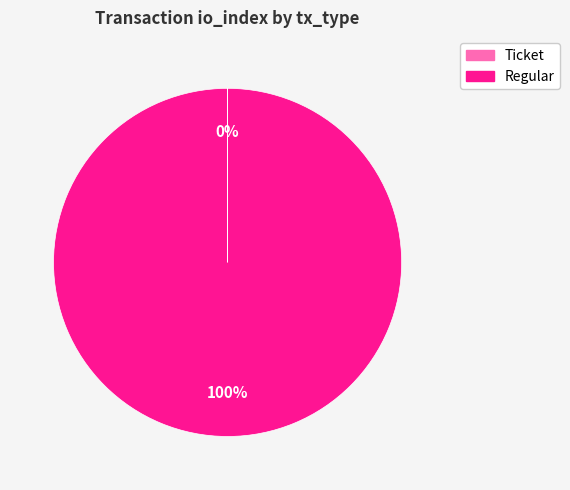

What is the largest slice in the pie chart?

Regular